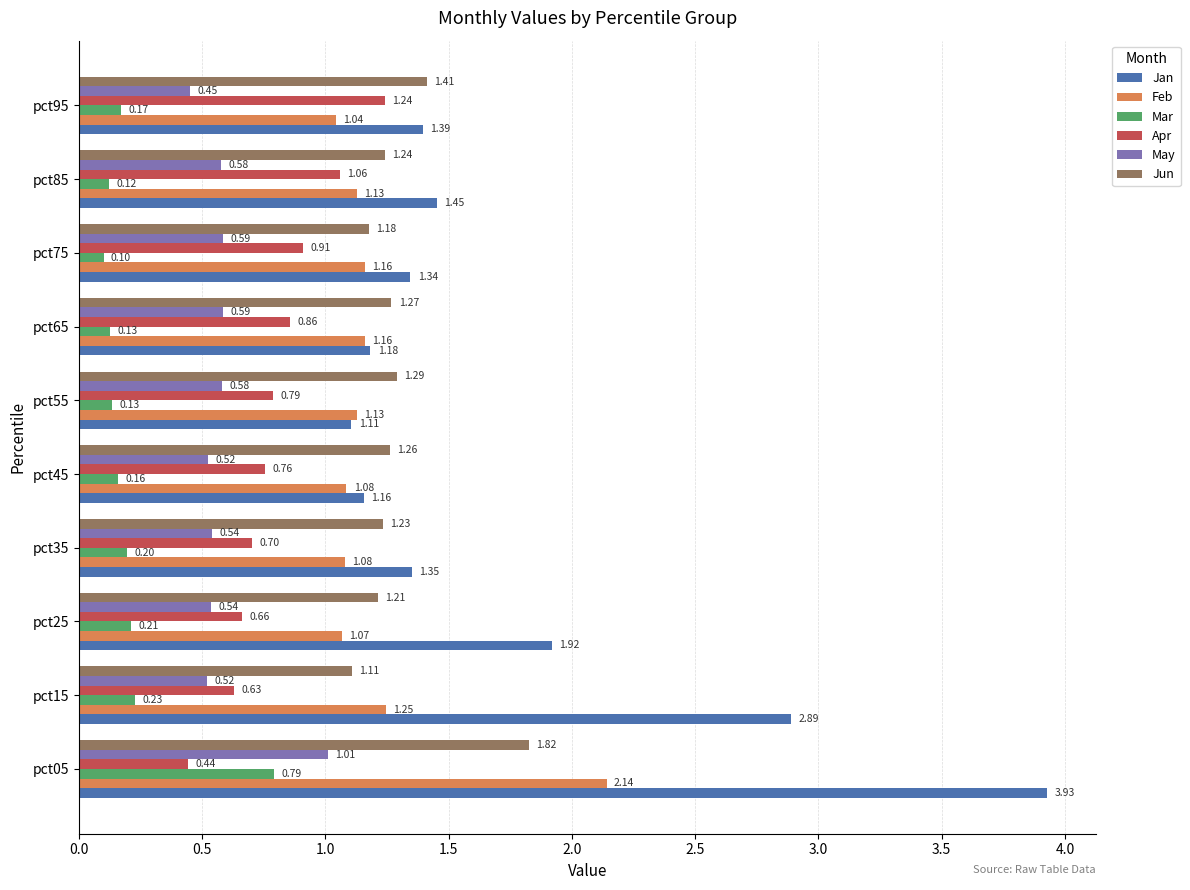

What is the minimum value shown in the chart?

0.1